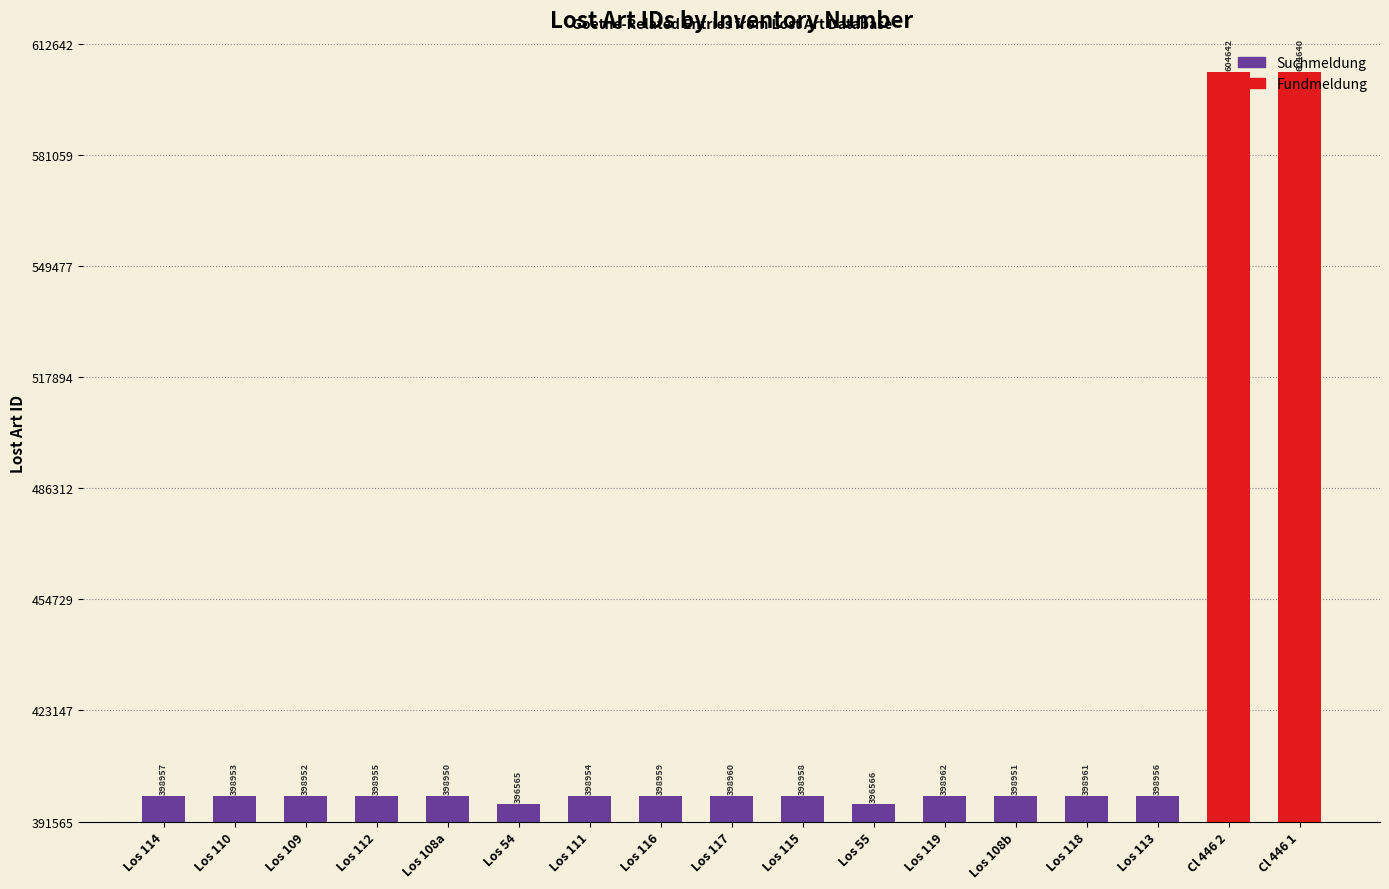

Reading left to right, list all the values displayed in this chart.

398957	398953	398952	398955	398950	396565	398954	398959	398960	398958	396566	398962	398951	398961	398956	604642	604640